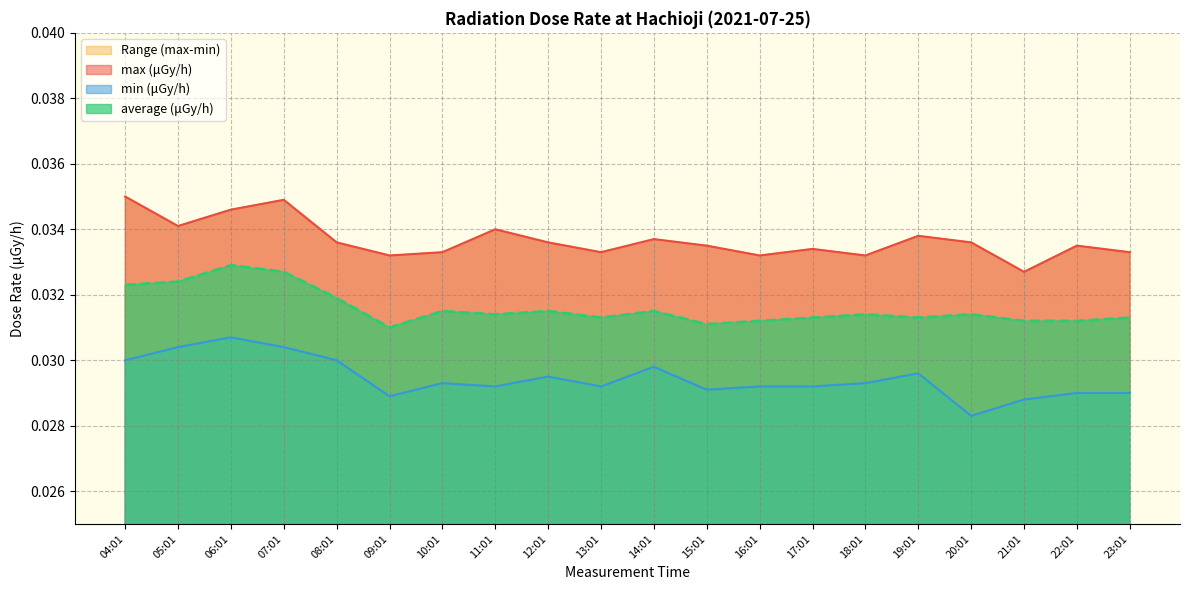

In max (μGy/h), how many points are higher than both neighbors (excluding endpoints)?

6